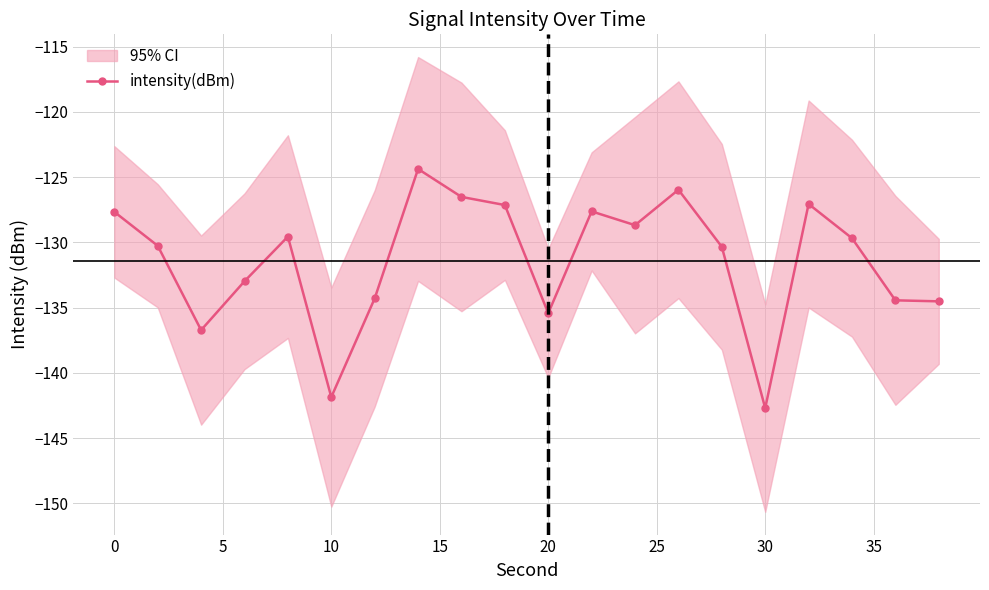

Is it true that the value at 40 is -83.6?

False